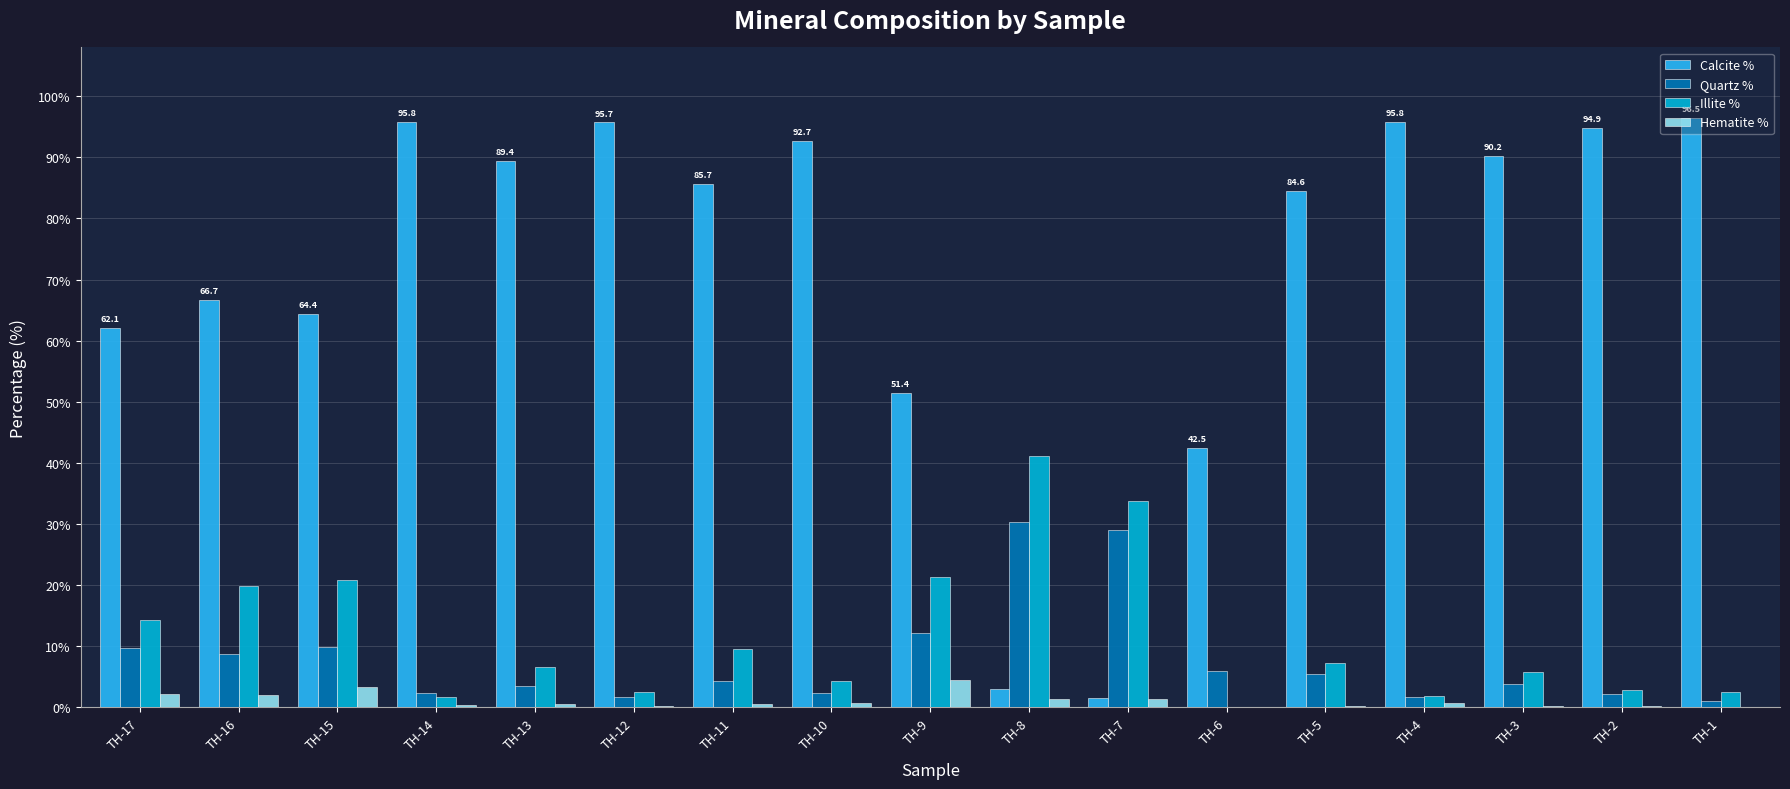

How many data points does each series have?

17